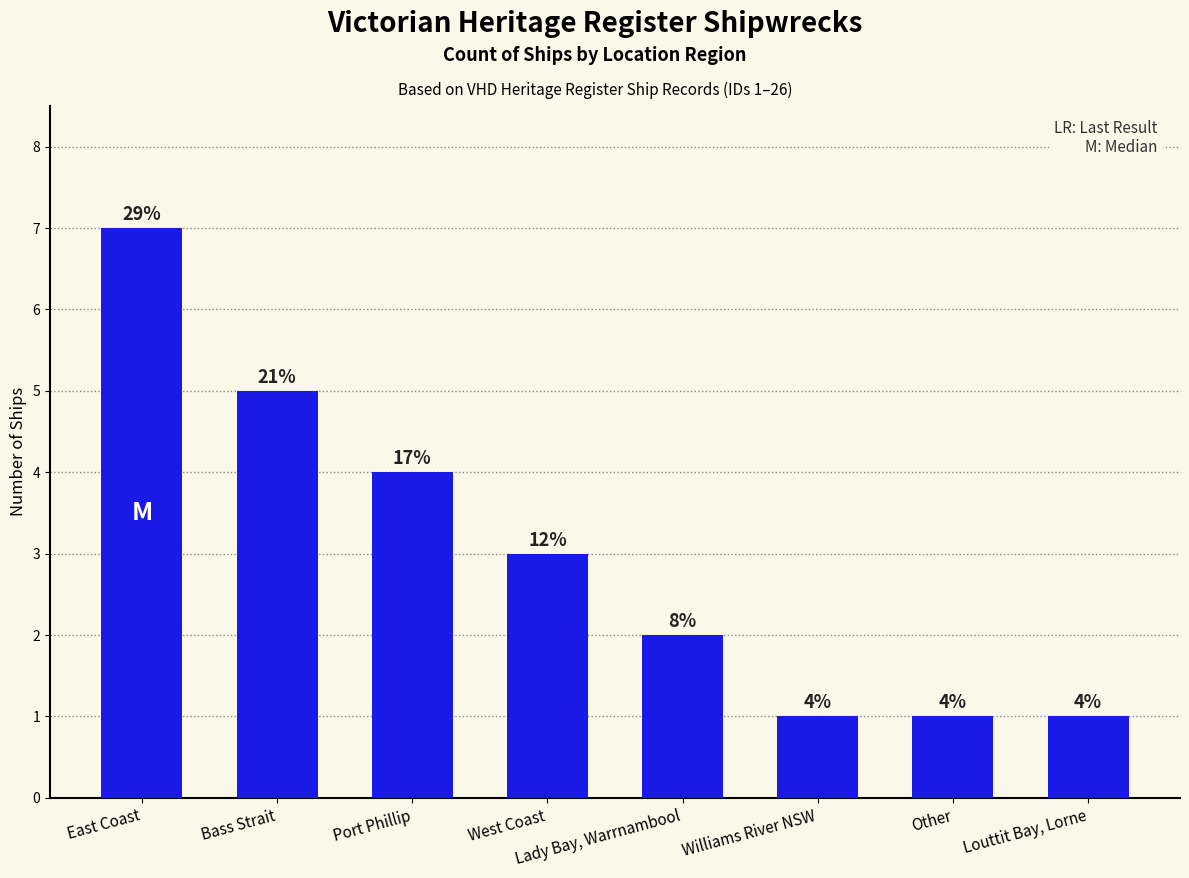

How many bars are there in total?

8